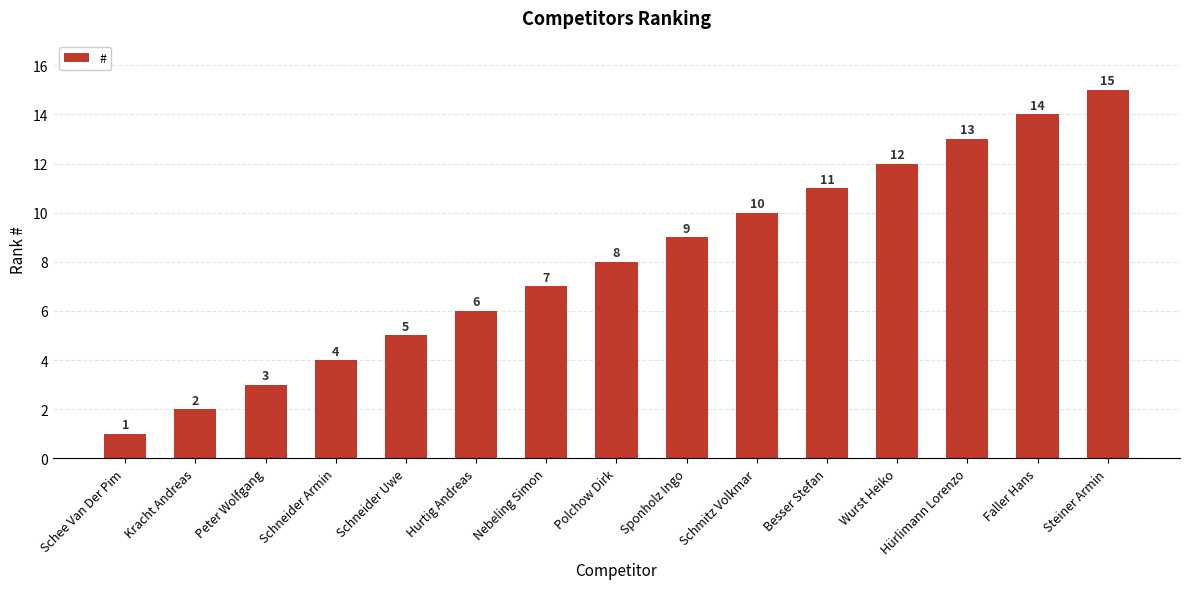

The value at Faller Hans is 8. True or false?

False